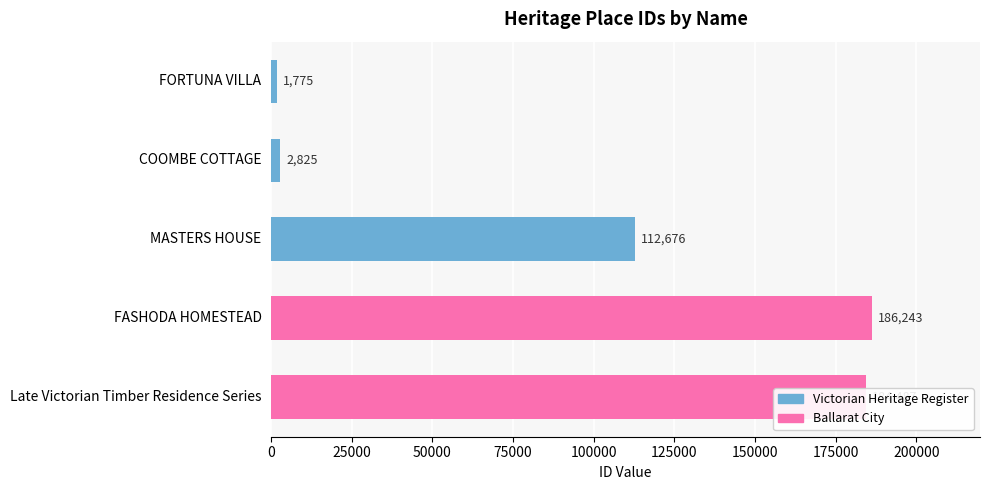

What is the change in value from COOMBE COTTAGE to MASTERS HOUSE?

+109851